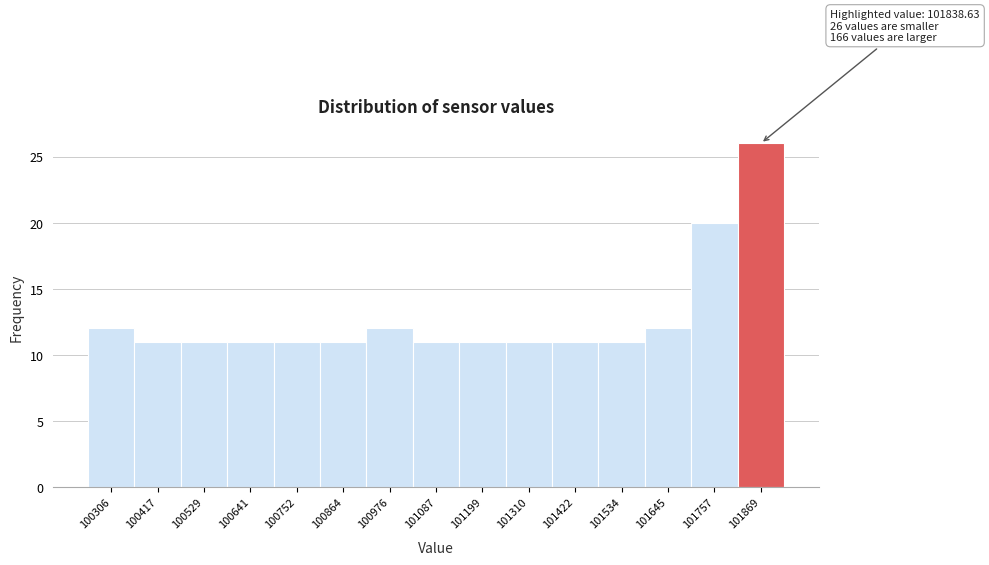

Over which range of the x-axis is the bar tallest?

101820 to 101920